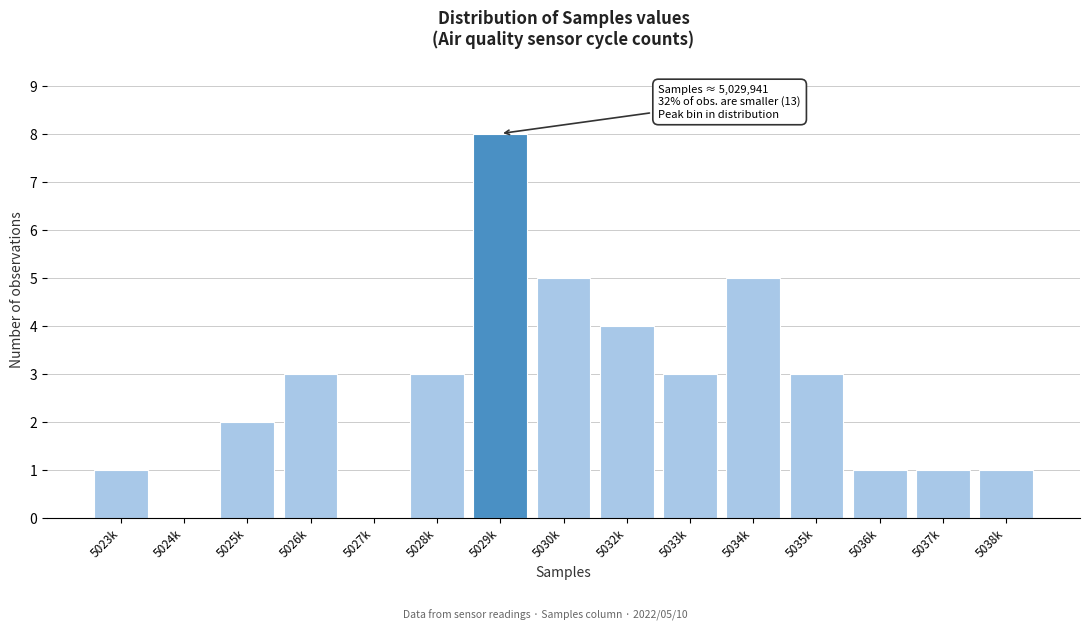

Reading right to left, extract all data points from this chart.

5038k=1	5037k=1	5036k=1	5035k=3	5034k=5	5033k=3	5032k=4	5030k=5	5029k=8	5028k=3	5027k=0	5026k=3	5025k=2	5024k=0	5023k=1